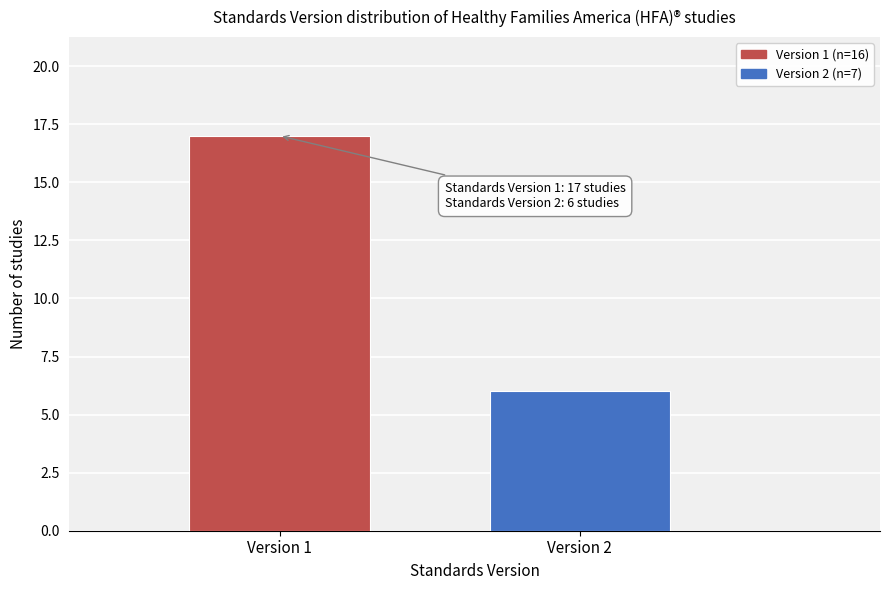

Reading left to right, what are all the values shown in this chart?

17	6